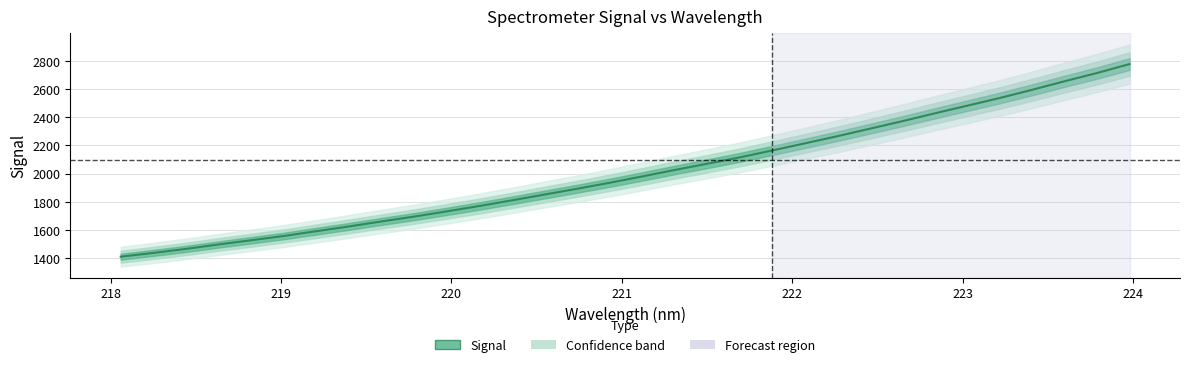

What is the minimum value shown in the chart?

1410.5